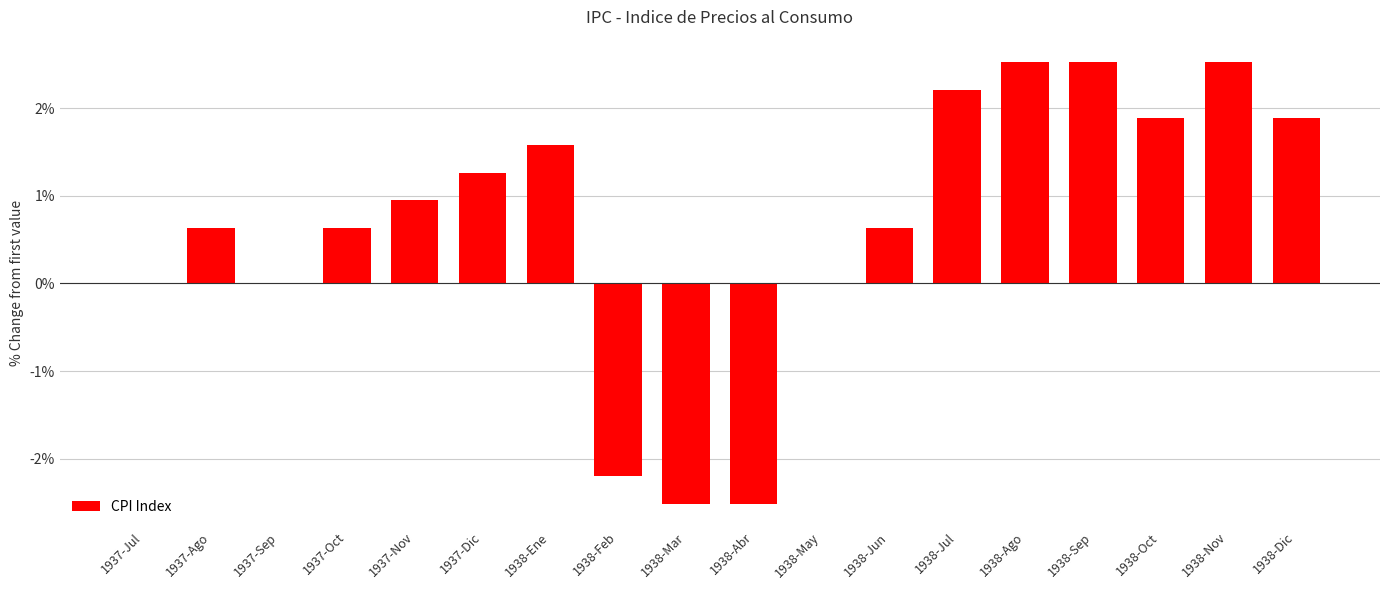

The value at 1938-Feb is -3.7. True or false?

False